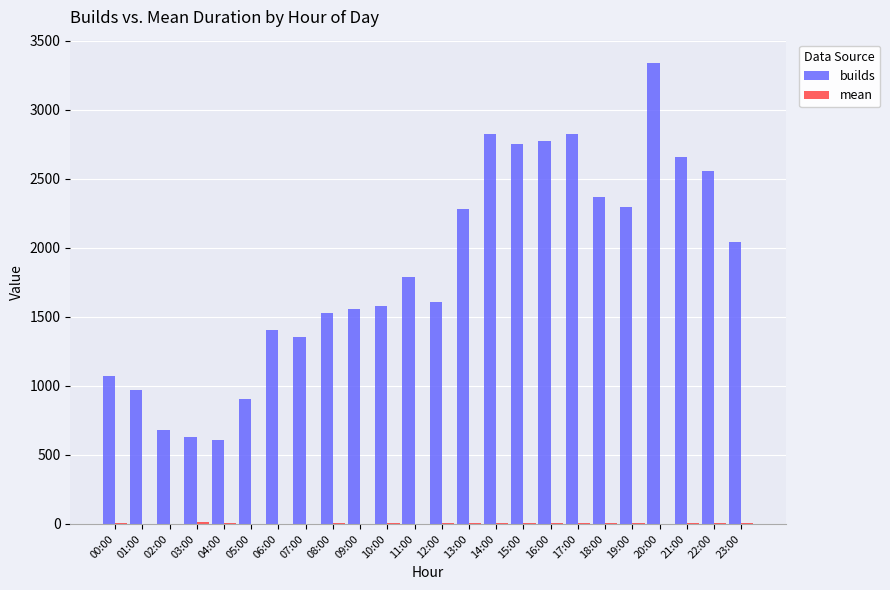

True or false: builds has a value of 1164.0 at 18:00.

False